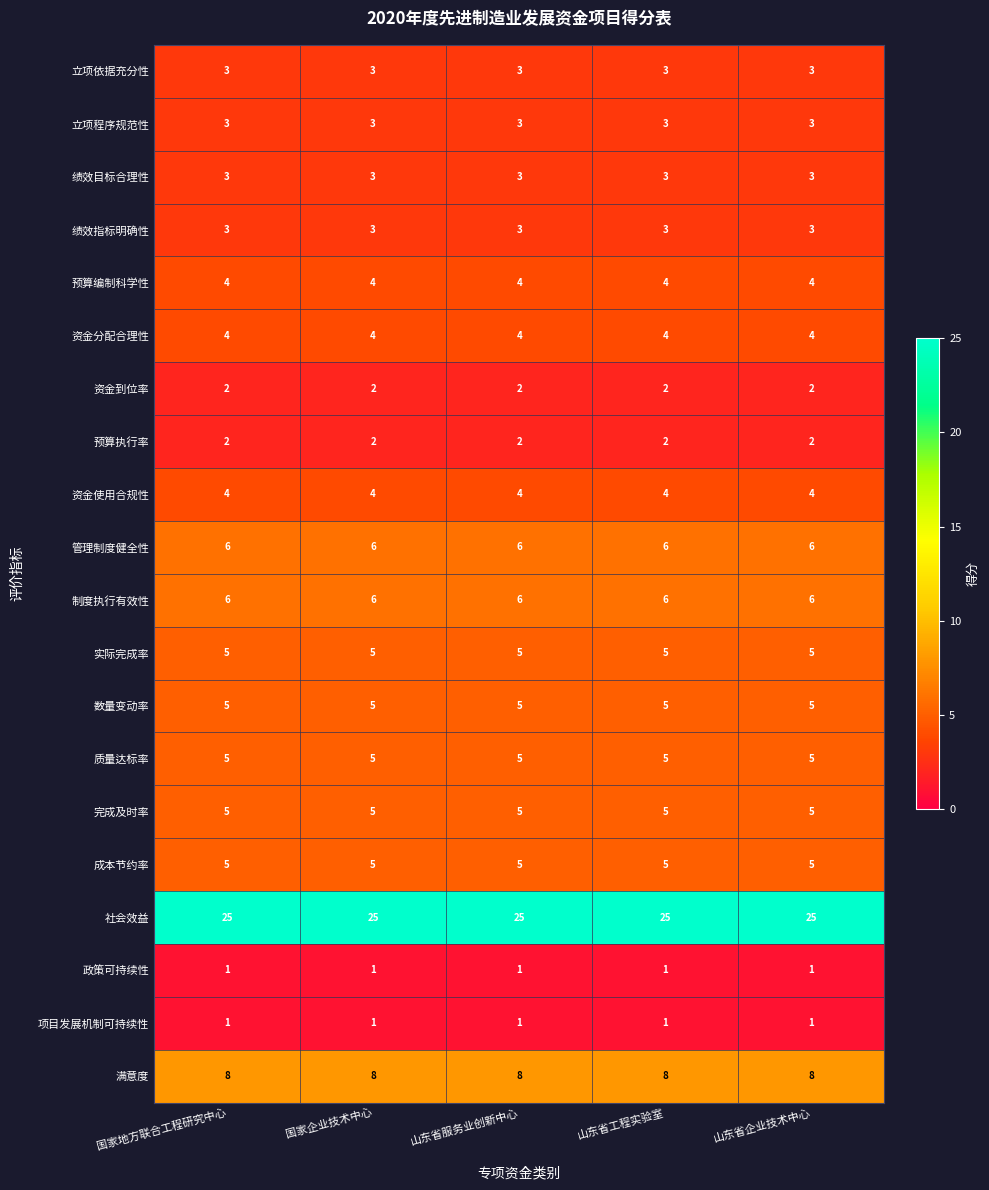

What is the average value of the 质量达标率 series?

5